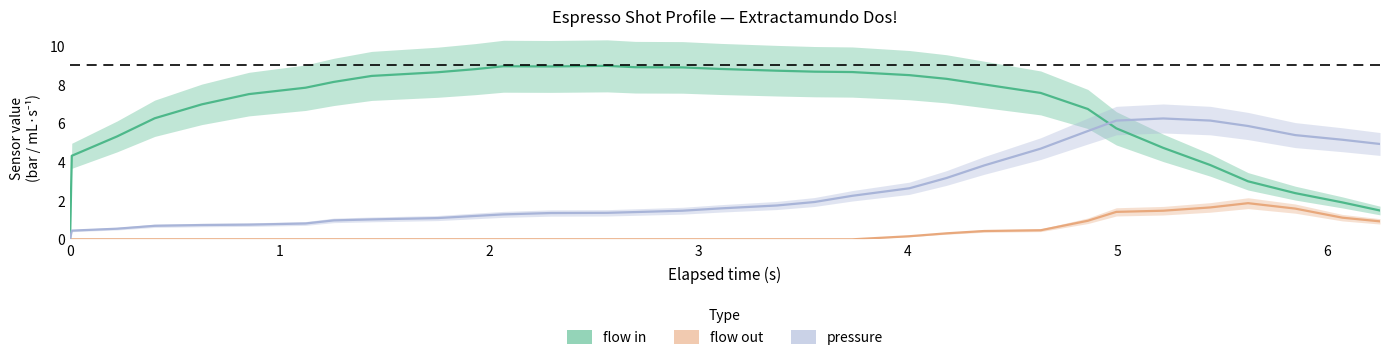

True or false: pressure and flow_out intersect in this chart.

False